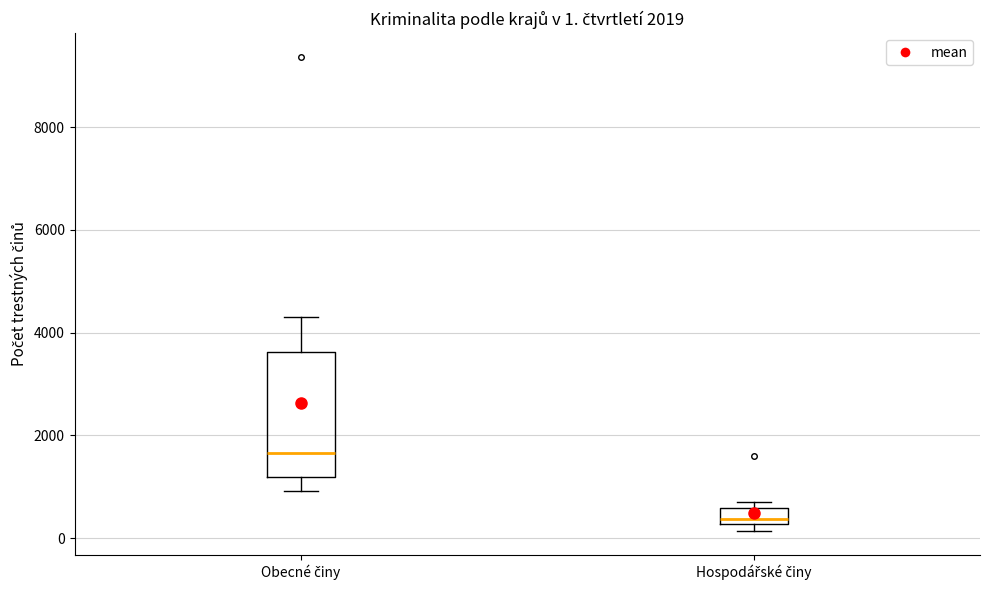

Comparing the boxes themselves (not the whiskers), which one is the tallest?

Obecné činy